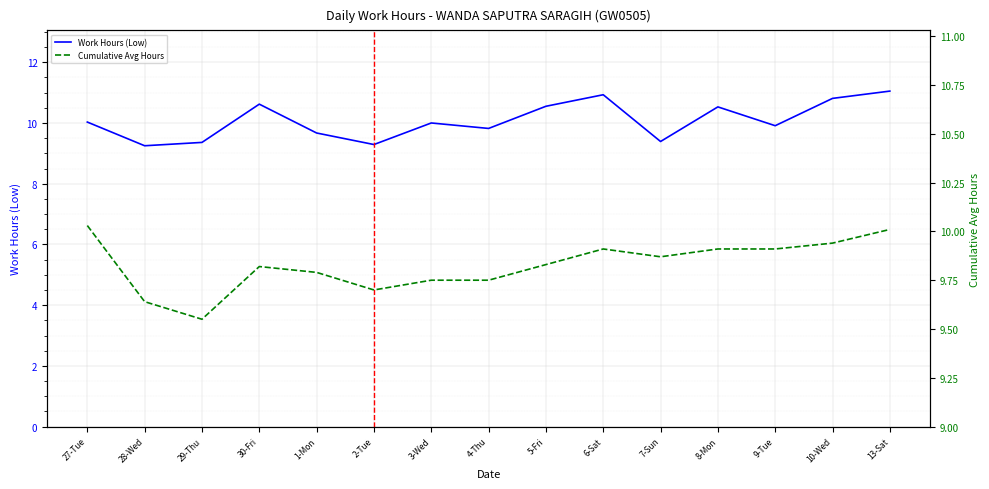

Reading right to left, transcribe all the data shown in this chart.

Work Hours (Low): 11.1	10.8	9.9	10.5	9.4	10.9	10.6	9.8	10.0	9.3	9.7	10.6	9.4	9.2	10.0
Cumulative Avg Hours: 10.0	9.9	9.9	9.9	9.9	9.9	9.8	9.8	9.8	9.7	9.8	9.8	9.6	9.6	10.0